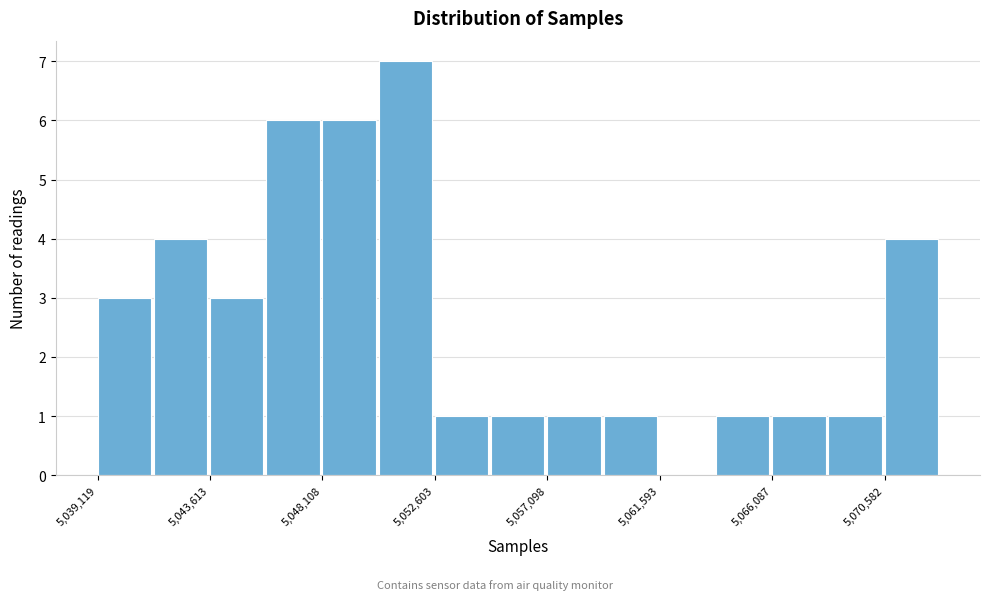

How tall is the bar that spans 5046000 to 5048000 on the x-axis? Neither the bar edges nor the heights are printed on the chart, so give them approximately, as read against the axes.

6